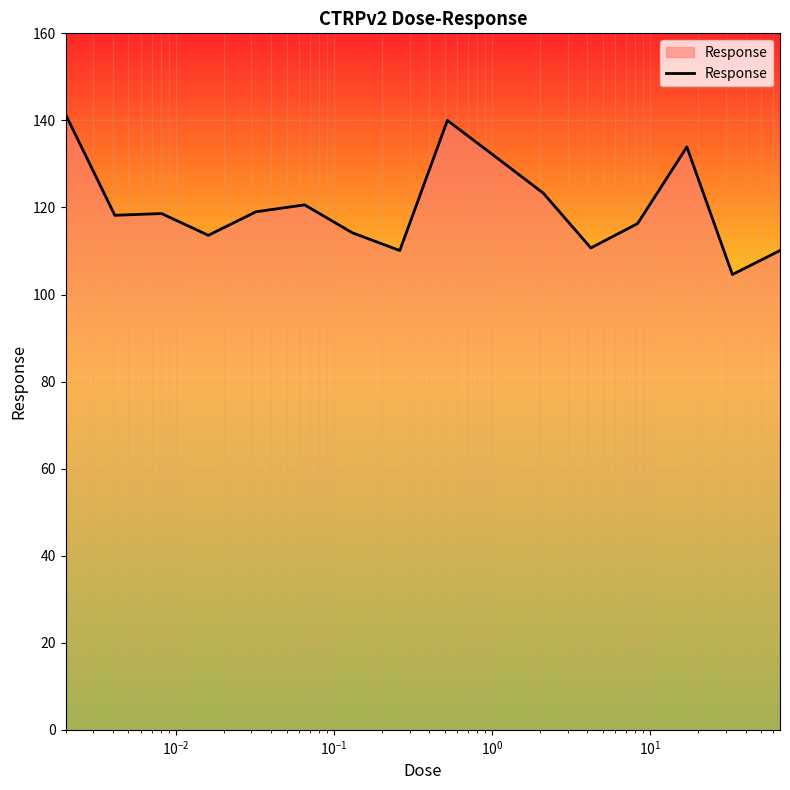

What is the minimum value shown in the chart?

104.6